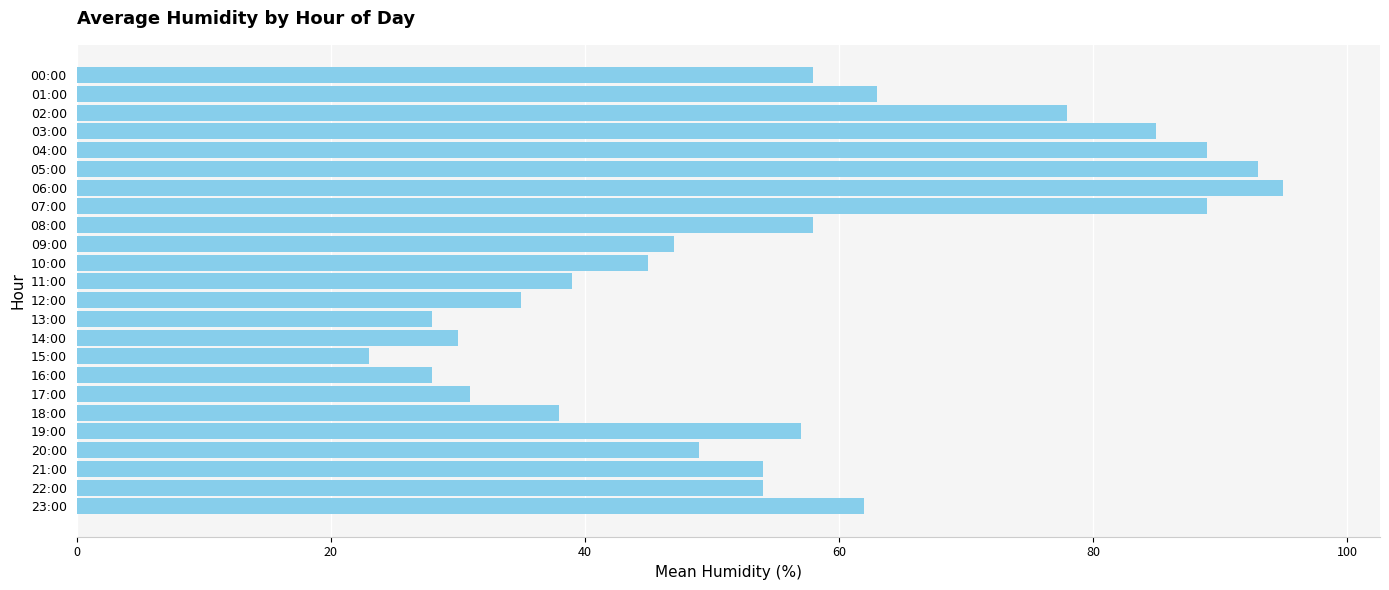

What is the label of the 21st bar from the bottom?

03:00